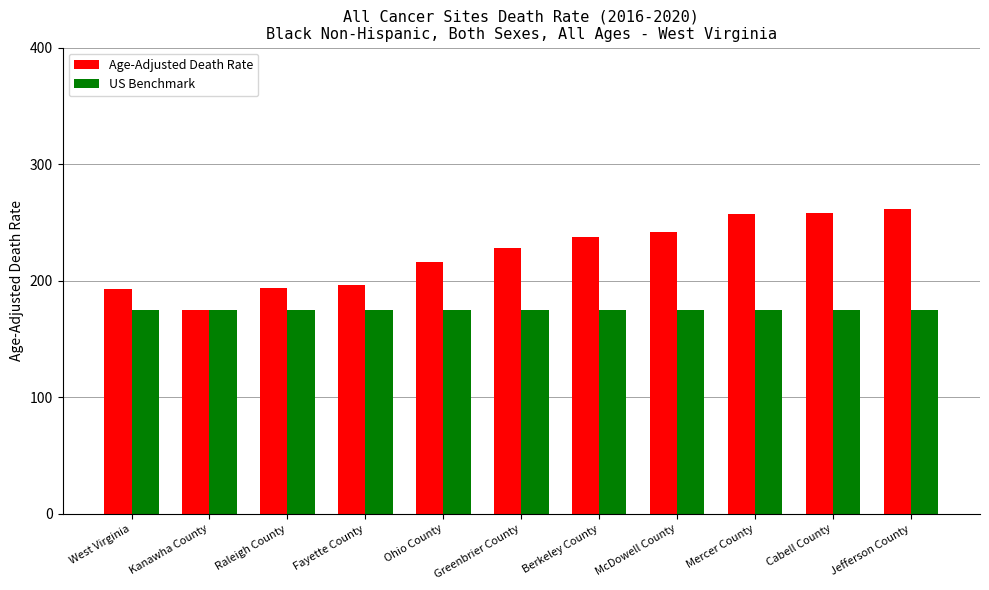

List the series in order of their overall mean, highest first.

Age-Adjusted Death Rate, US Benchmark